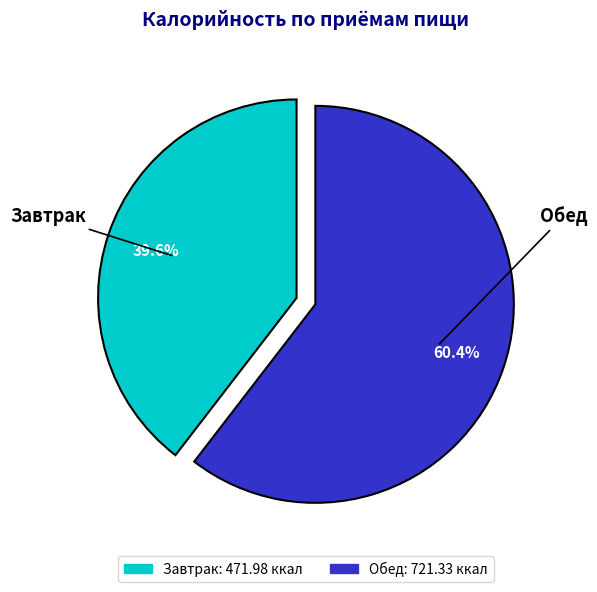

Count the number of slices in the pie.

2